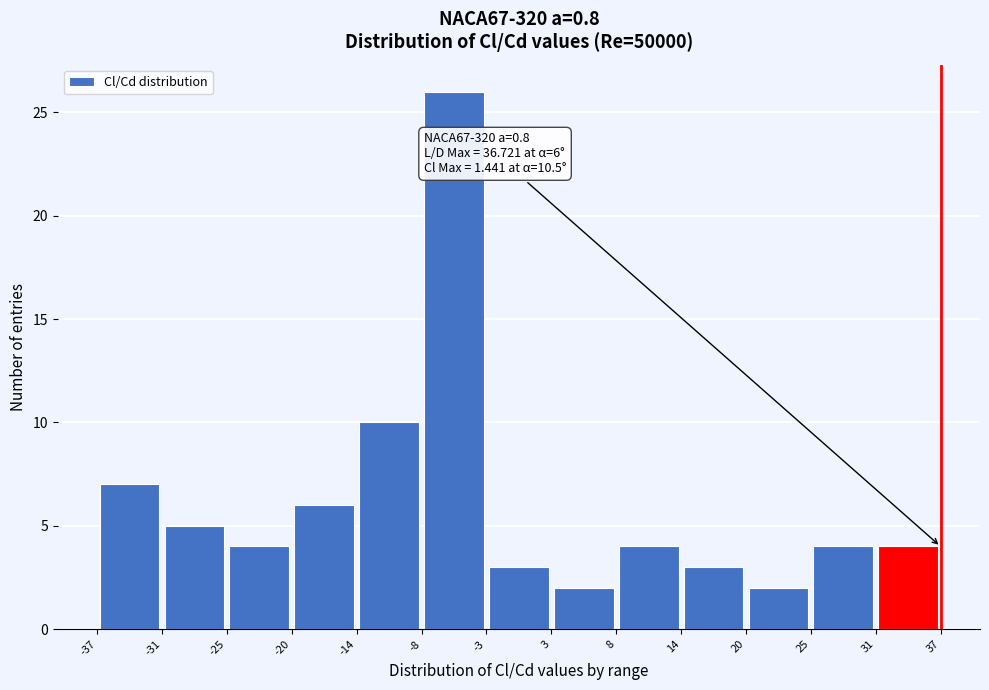

Over which range of the x-axis is the bar tallest?

-8 to -3